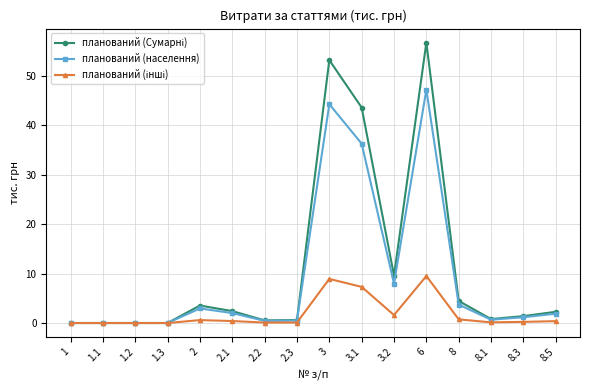

Is it true that планований (населення) equals 47.3 at 6?

True